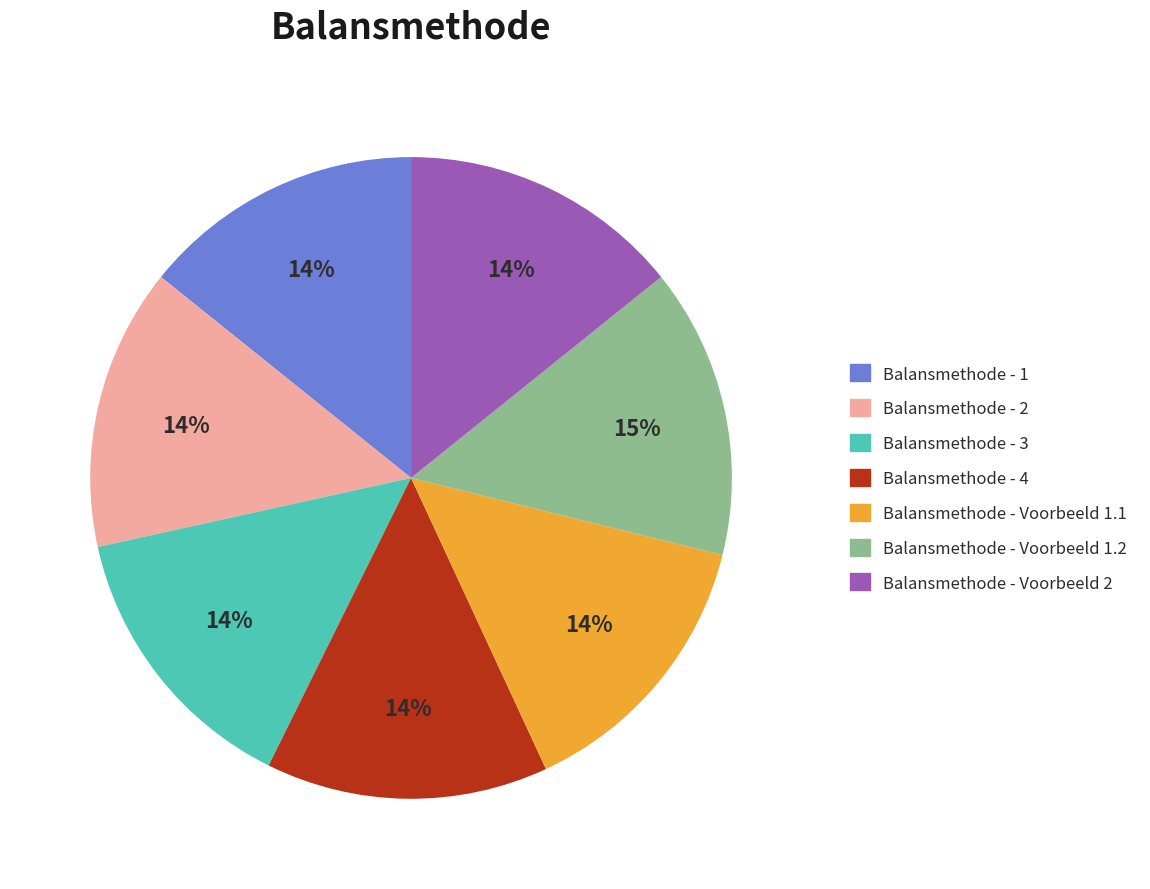

Is it true that Balansmethode - Voorbeeld 1.2 is 15% of the pie?

True